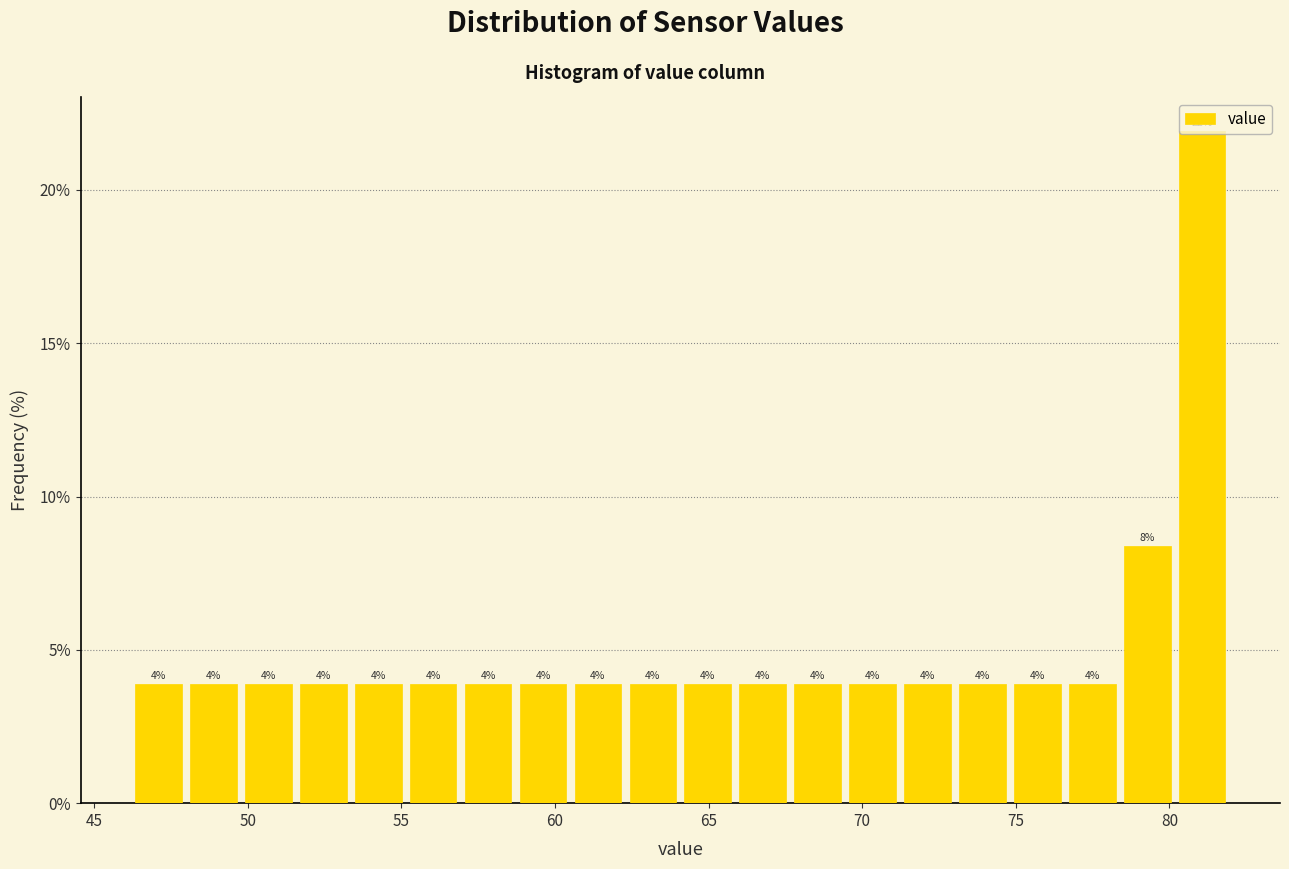

Read against the x-axis, roughly where is the centre of the tallest bar?

81.0